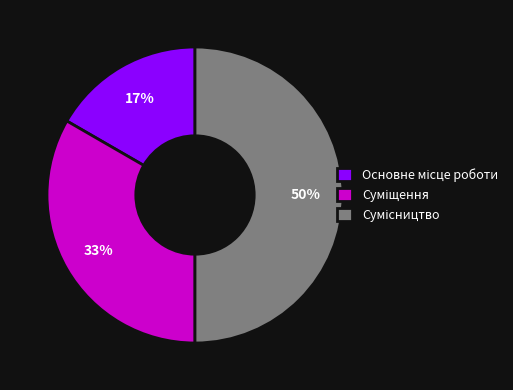

To the nearest percent, what is the difference between the largest and smallest slice percentages?

33%